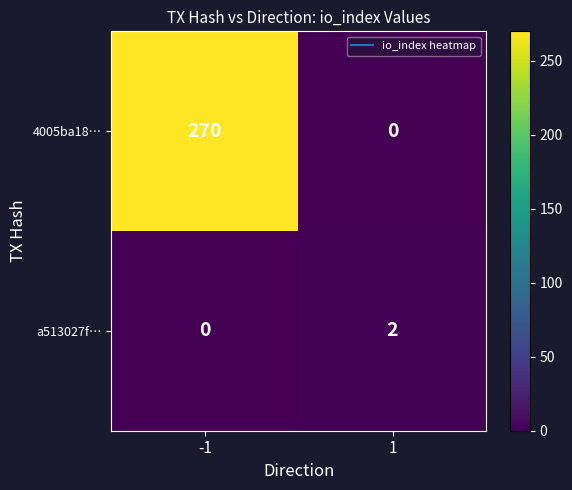

What is the difference between the maximum and minimum values in the 4005ba18… series?

270